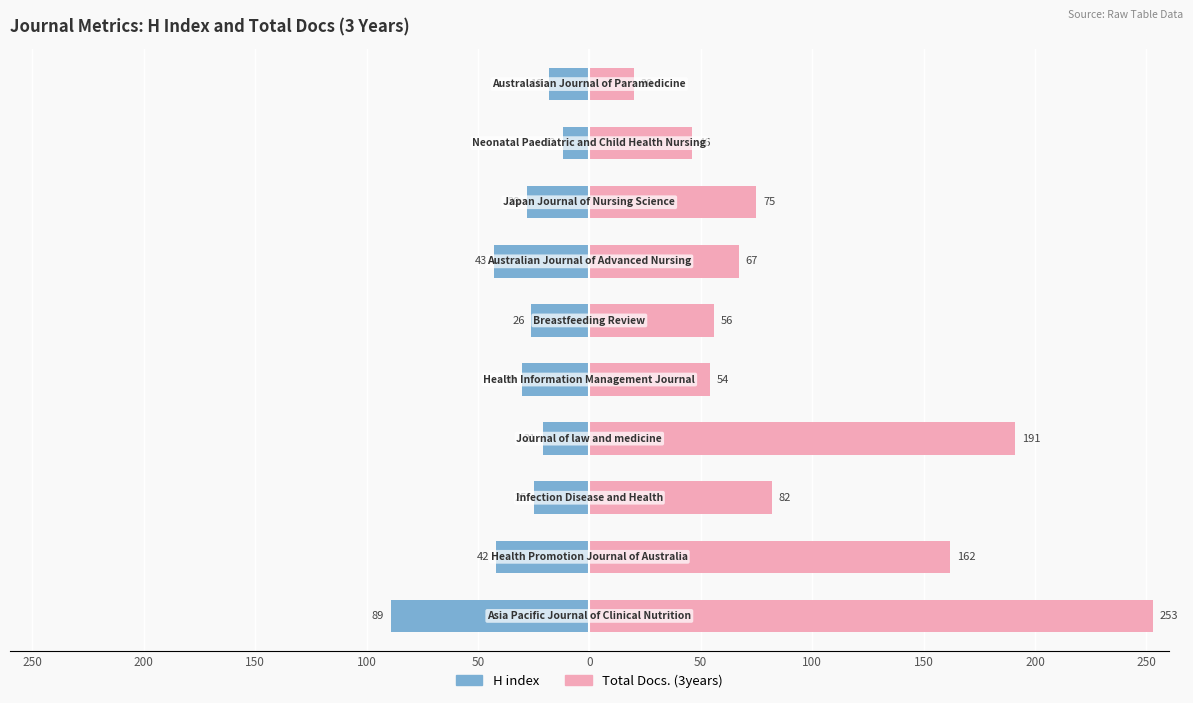

Rank the series by their maximum value, from lowest to highest.

H index, Total Docs. (3years)